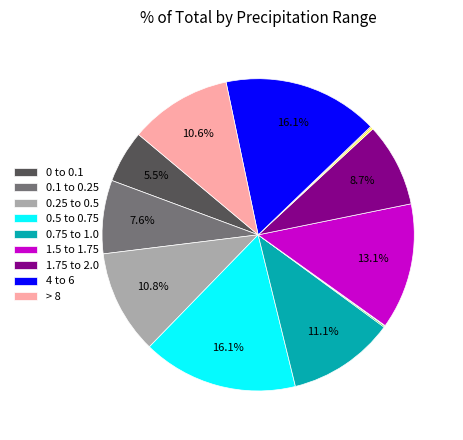

Is there a majority slice in this chart?

No